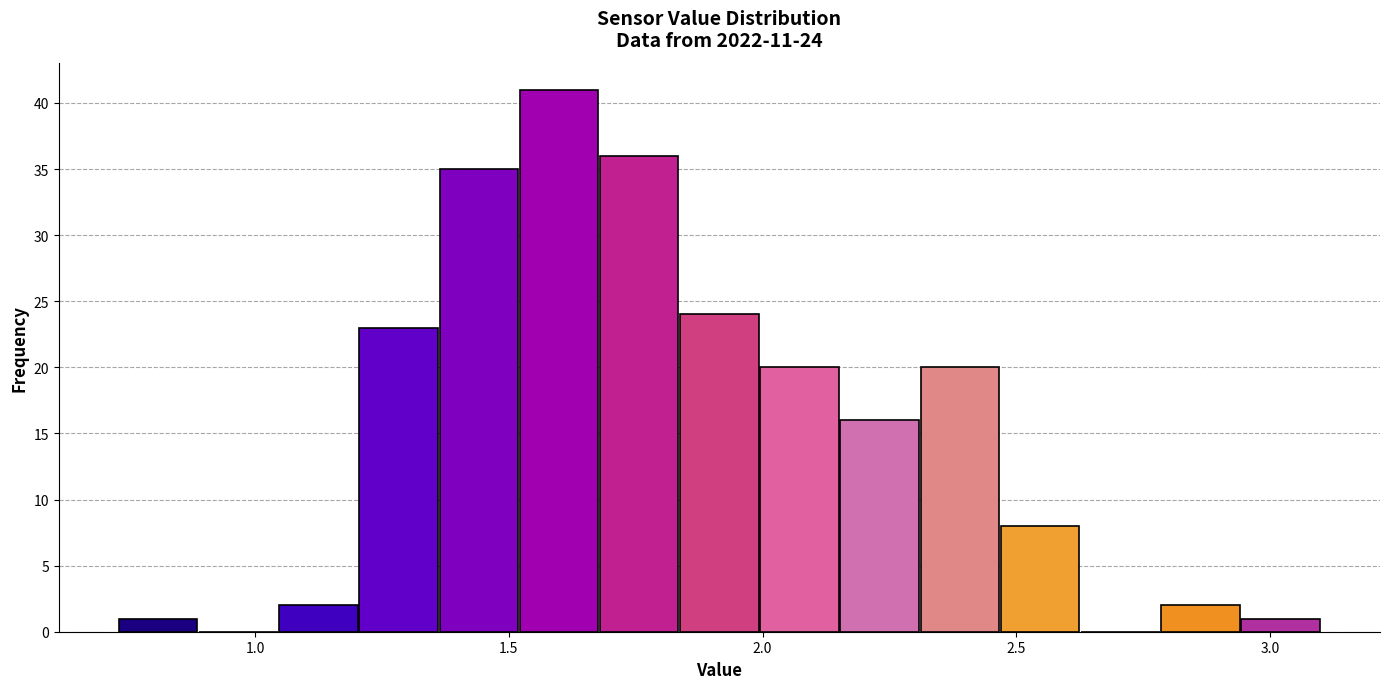

Around what value on the x-axis is the tallest bar? Give the approximate position of its centre, as read against the axis.

1.60